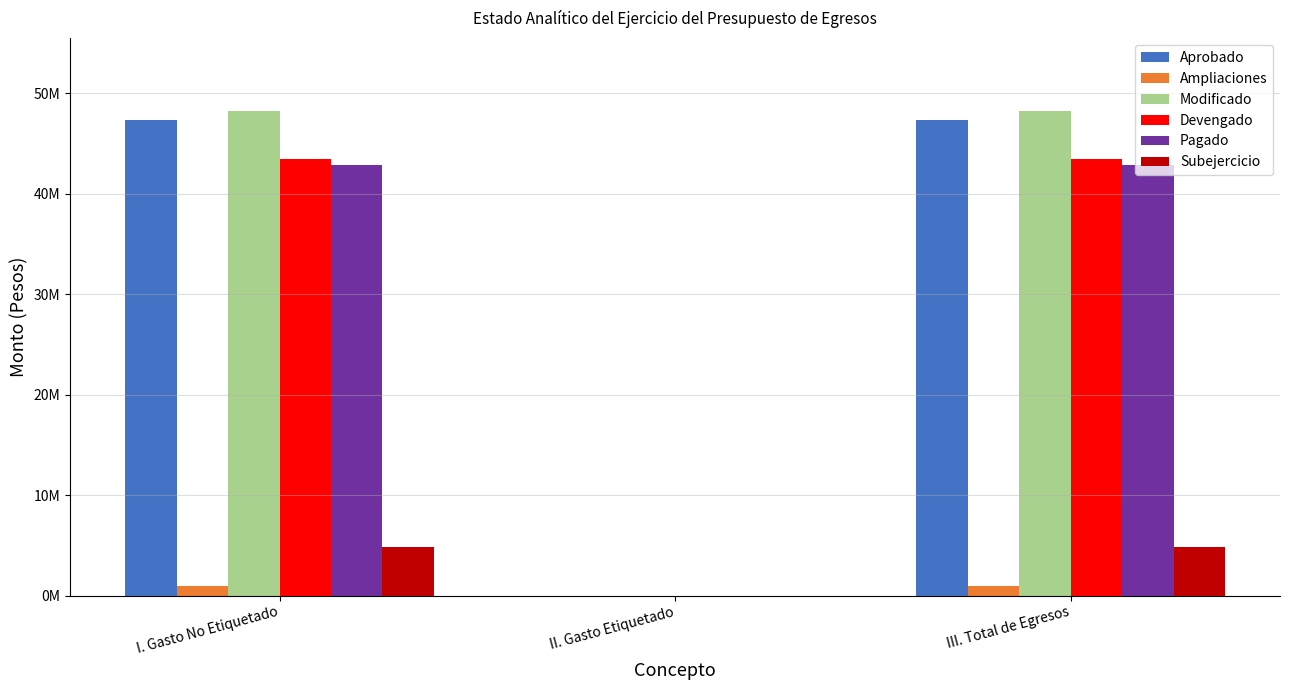

What are all the series names shown in the legend?

Aprobado, Ampliaciones, Modificado, Devengado, Pagado, Subejercicio